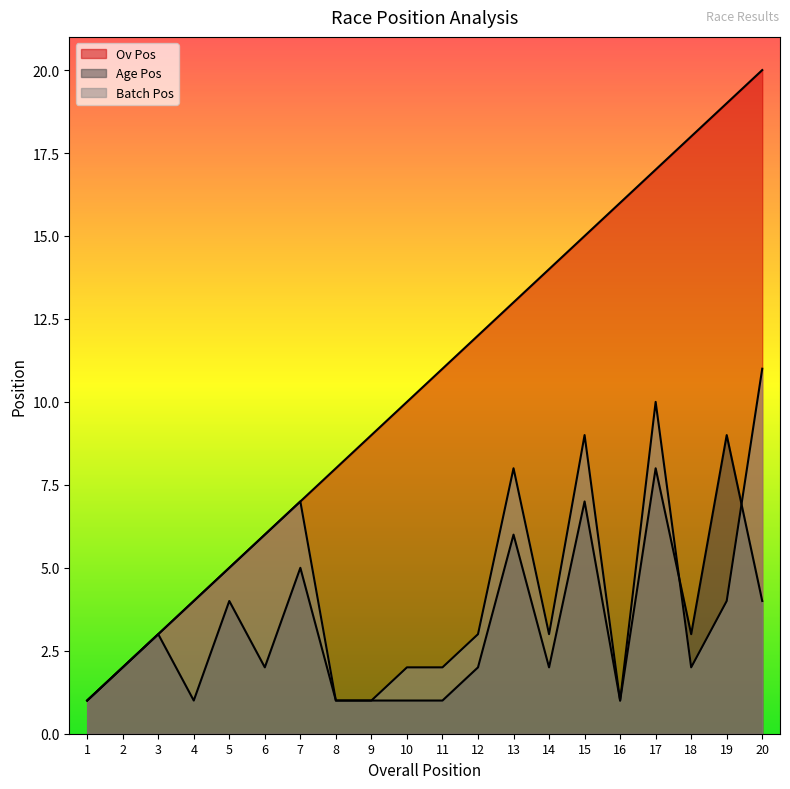

True or false: Age Pos and Batch Pos cross at least once.

True